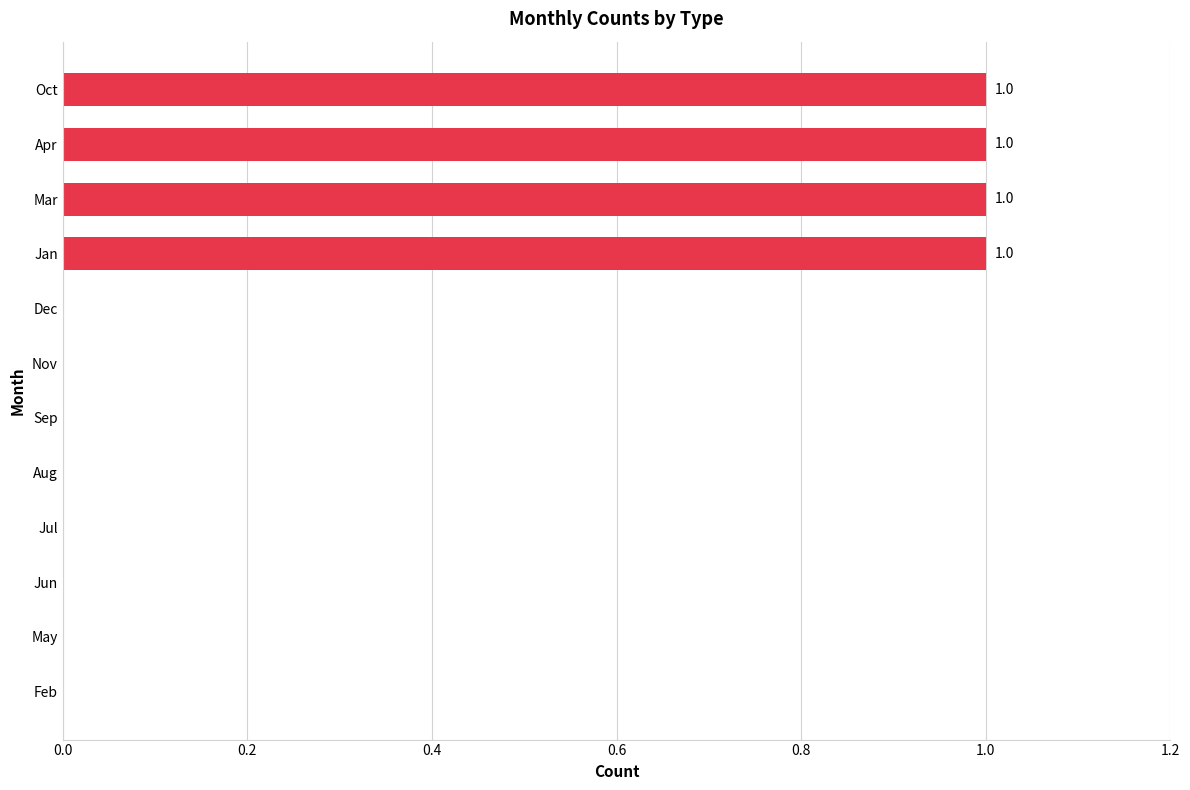

Between Apr and May, which is larger?

Apr